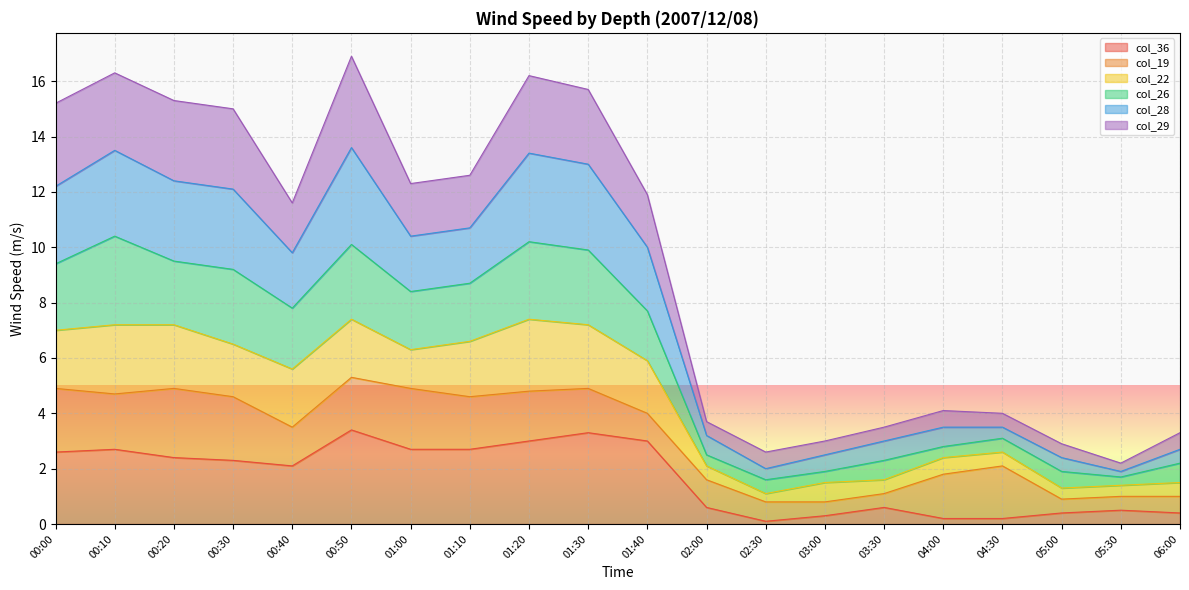

The col_36 series shows 2.7 at 00:10. True or false?

True